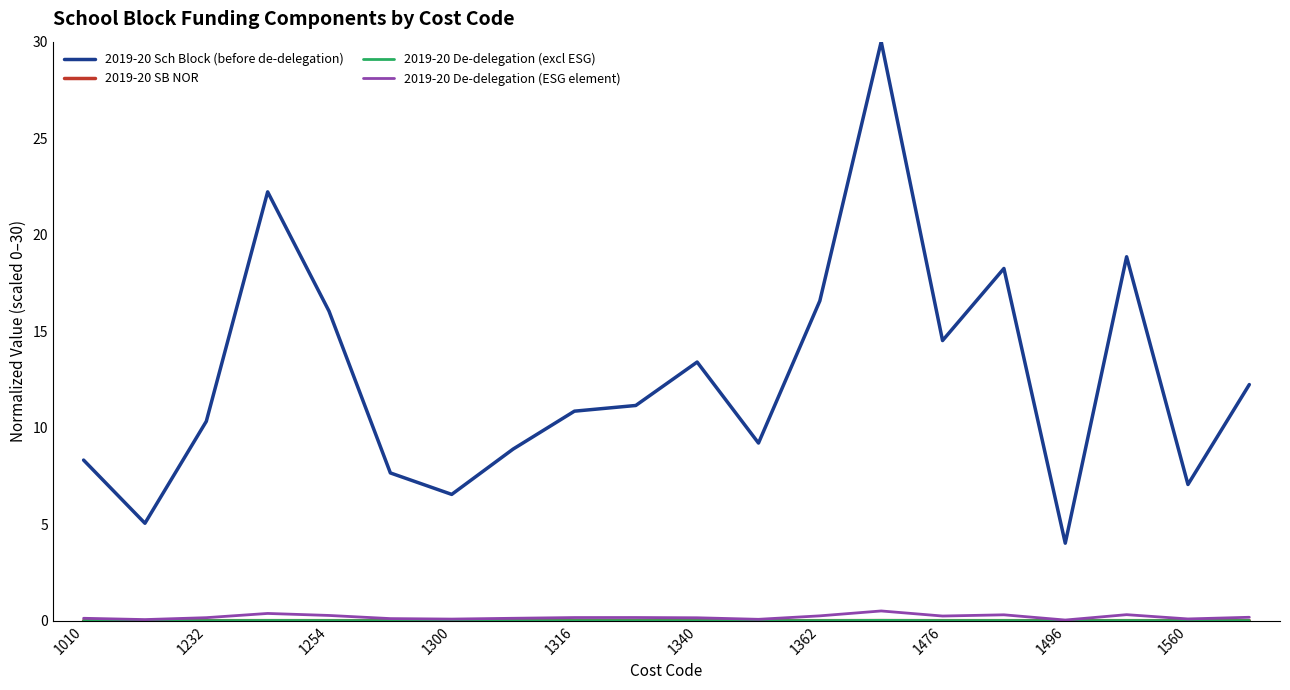

Which series has the largest total across all categories?

2019-20 Sch Block (before de-delegation)